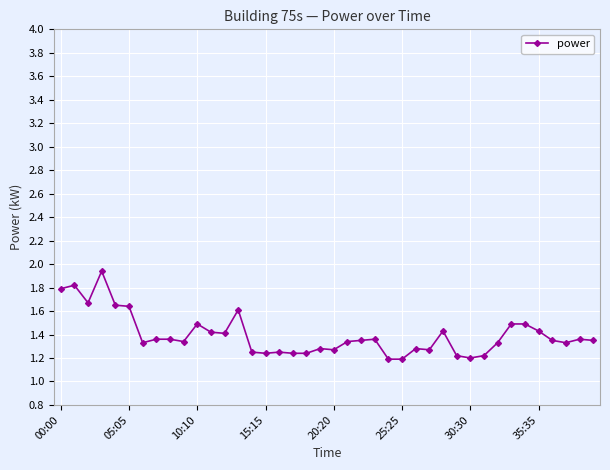

True or false: there are more than 1 points higher than both neighbors.

True